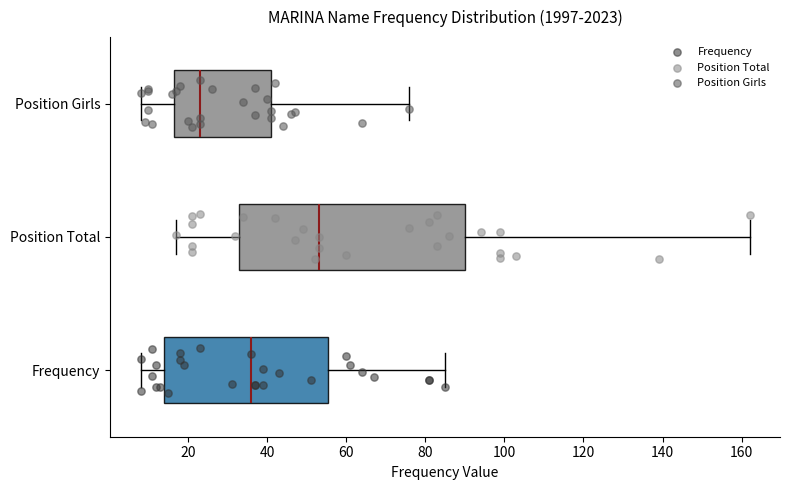

Reading bottom to top, transcribe this box plot: for each box, give where its median line is, the range the box spans, and where its two whiskers end, as read against the x-axis. The values are not printed on the chart, so give them approximately, as read against the axis.

Frequency: median 36, box 14 to 56, whiskers 8 to 86
Position Total: median 54, box 34 to 90, whiskers 18 to 162
Position Girls: median 24, box 16 to 42, whiskers 8 to 76